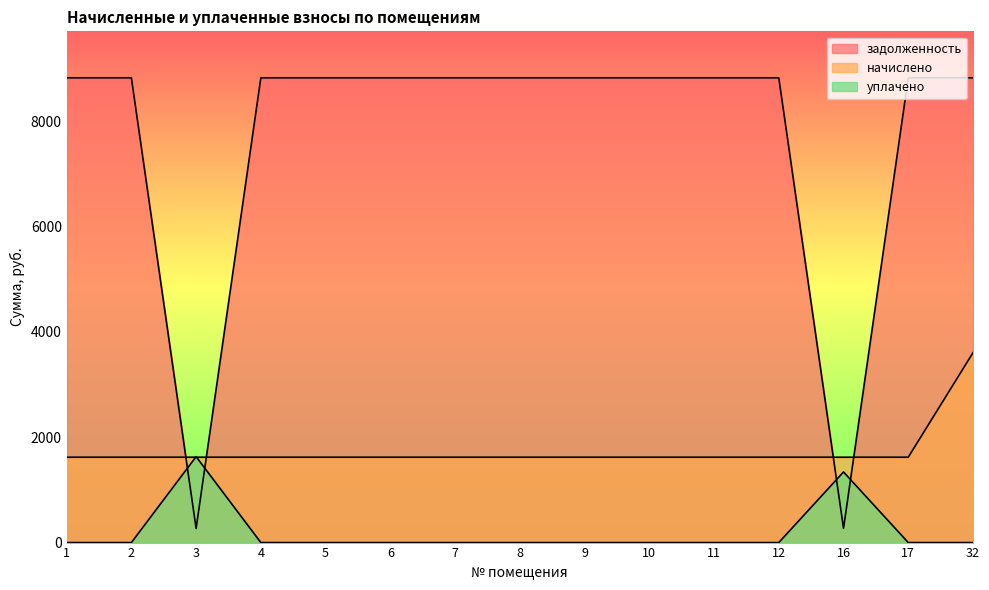

The задолженность series shows 8820.0 at 6. True or false?

True